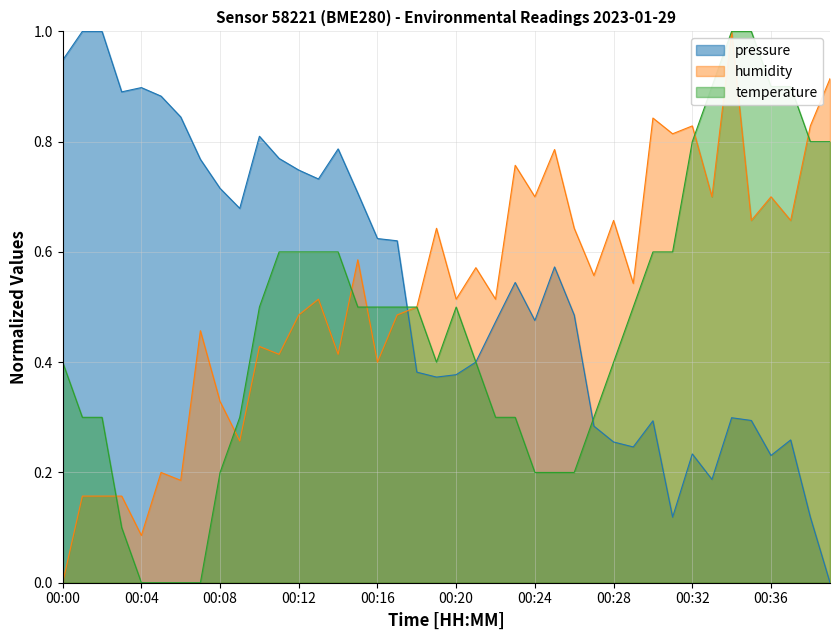

Rank the series at 00:12 from highest to lowest value.

pressure, temperature, humidity